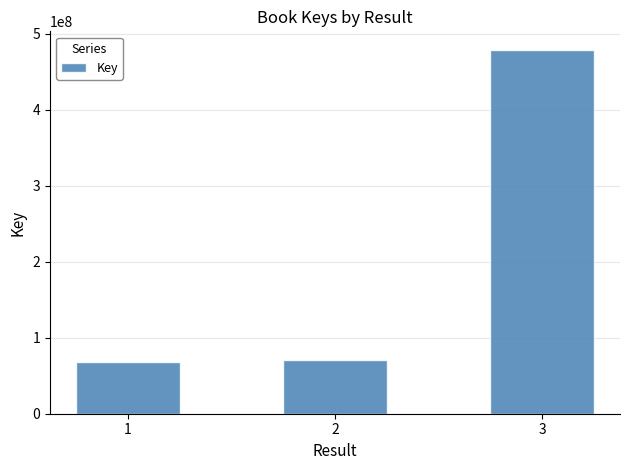

At which label is the value closest to 273446977?

2